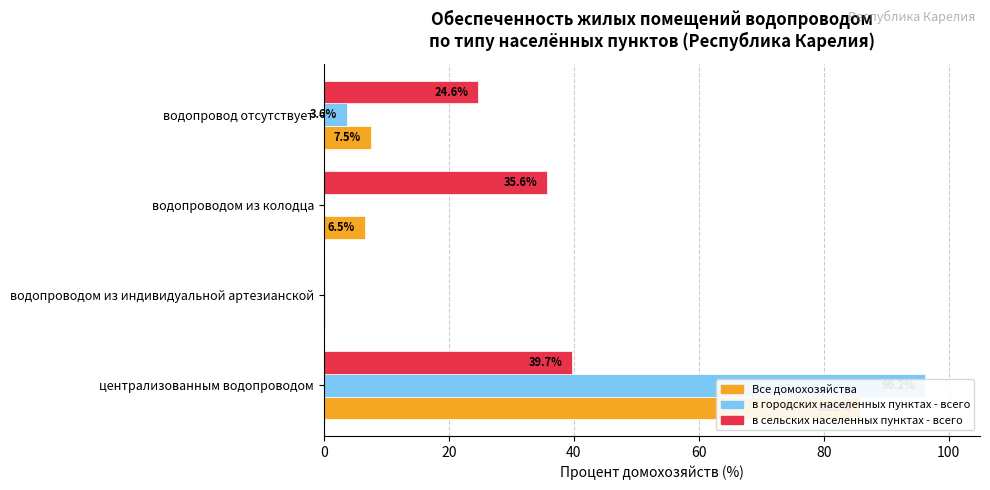

Is it true that в городских населенных пунктах - всего equals 0.1 at водопроводом из индивидуальной артезианской?

False